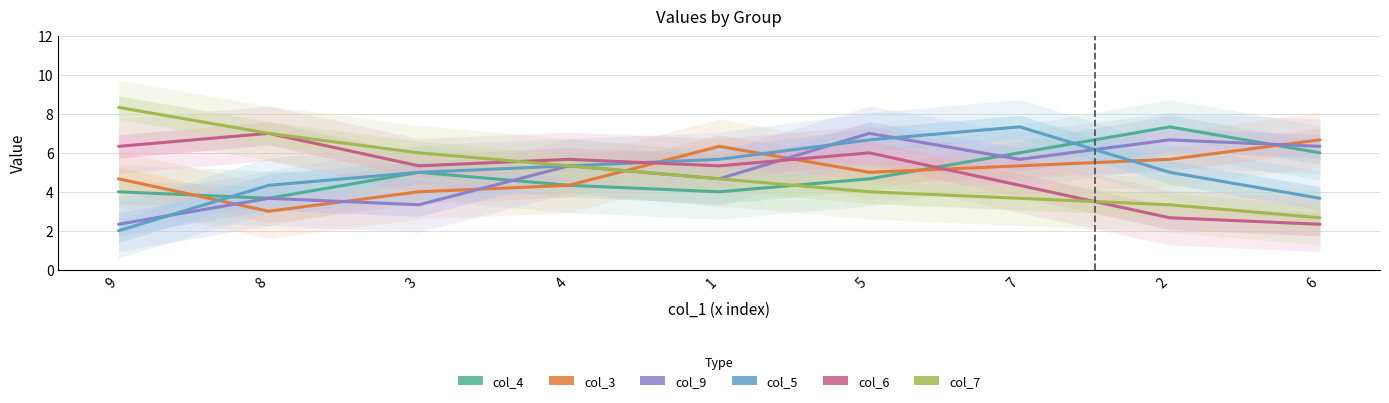

Reading right to left, transcribe all the data shown in this chart.

col_4: 6=6.0	2=7.3	7=6.0	5=4.7	1=4.0	4=4.3	3=5.0	8=3.7	9=4.0
col_3: 6=6.7	2=5.7	7=5.3	5=5.0	1=6.3	4=4.3	3=4.0	8=3.0	9=4.7
col_9: 6=6.3	2=6.7	7=5.7	5=7.0	1=4.7	4=5.3	3=3.3	8=3.7	9=2.3
col_5: 6=3.7	2=5.0	7=7.3	5=6.7	1=5.7	4=5.3	3=5.0	8=4.3	9=2.0
col_6: 6=2.3	2=2.7	7=4.3	5=6.0	1=5.3	4=5.7	3=5.3	8=7.0	9=6.3
col_7: 6=2.7	2=3.3	7=3.7	5=4.0	1=4.7	4=5.3	3=6.0	8=7.0	9=8.3